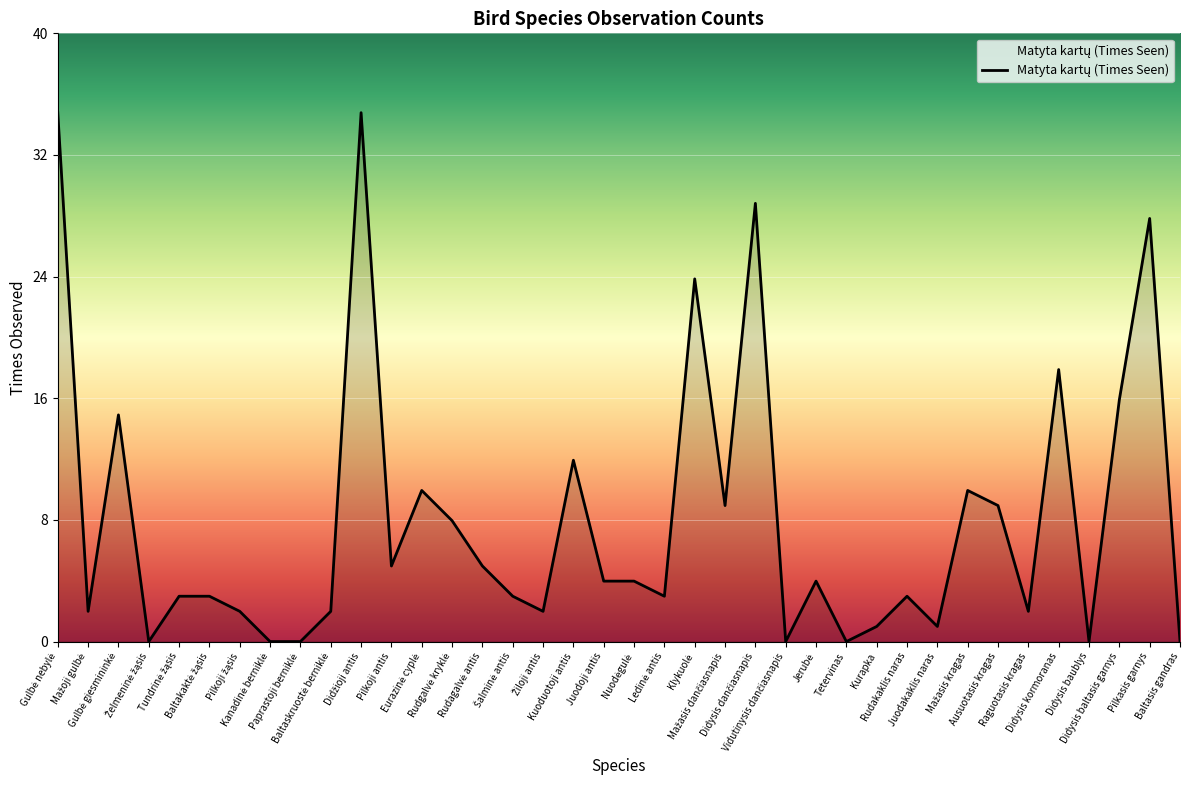

What is the greatest value displayed?

35